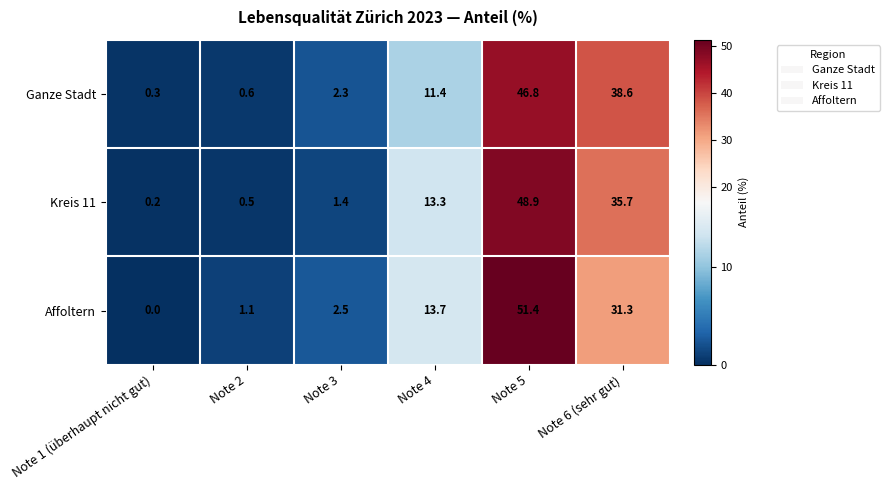

The value of Affoltern at Note 1 (überhaupt nicht gut) is -16.7. True or false?

False